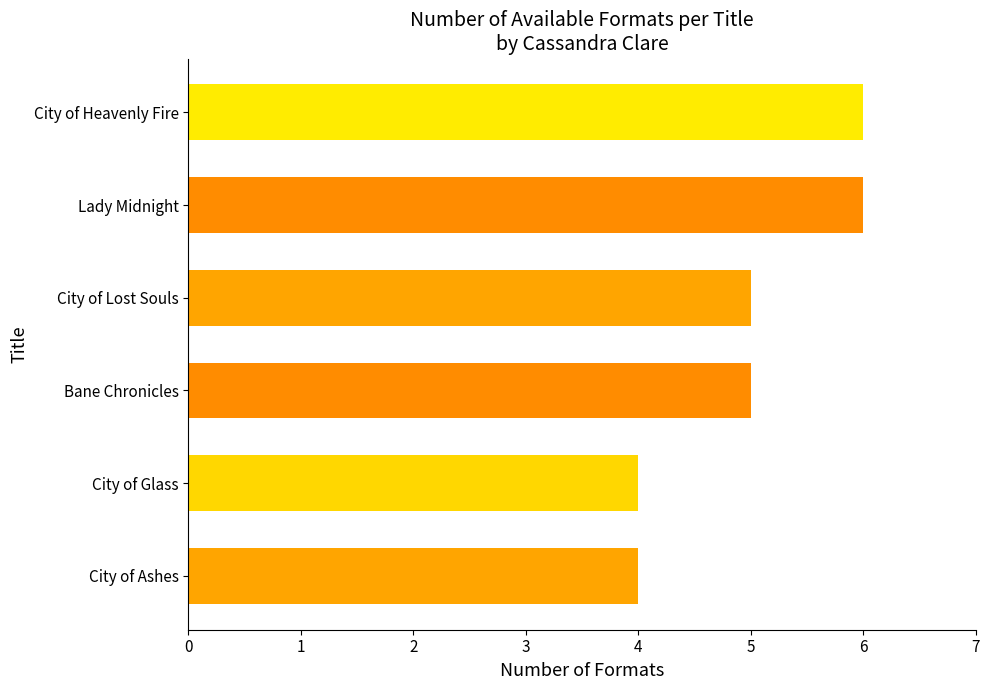

Count the number of data series in this chart.

1